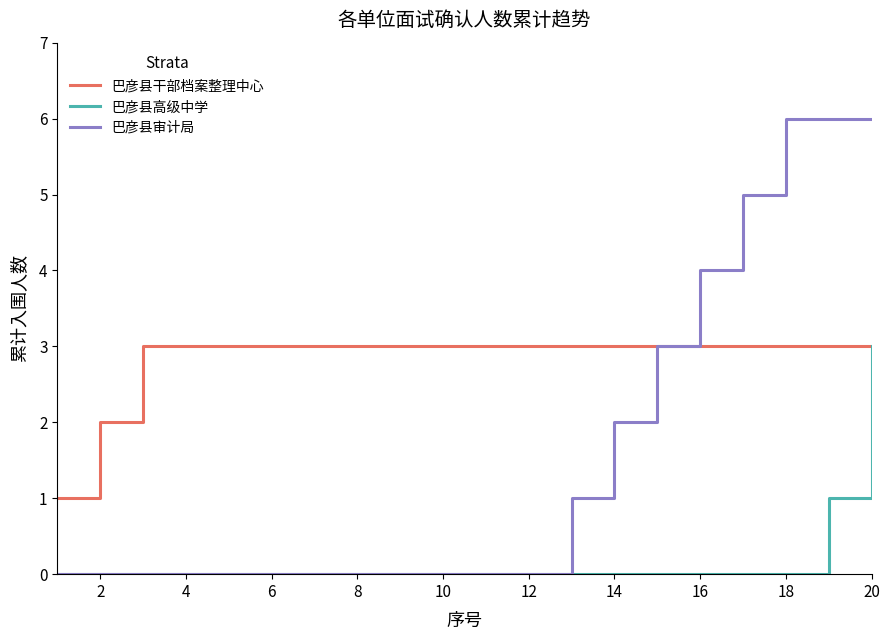

What is the sum of all 巴彦县审计局 values?

33